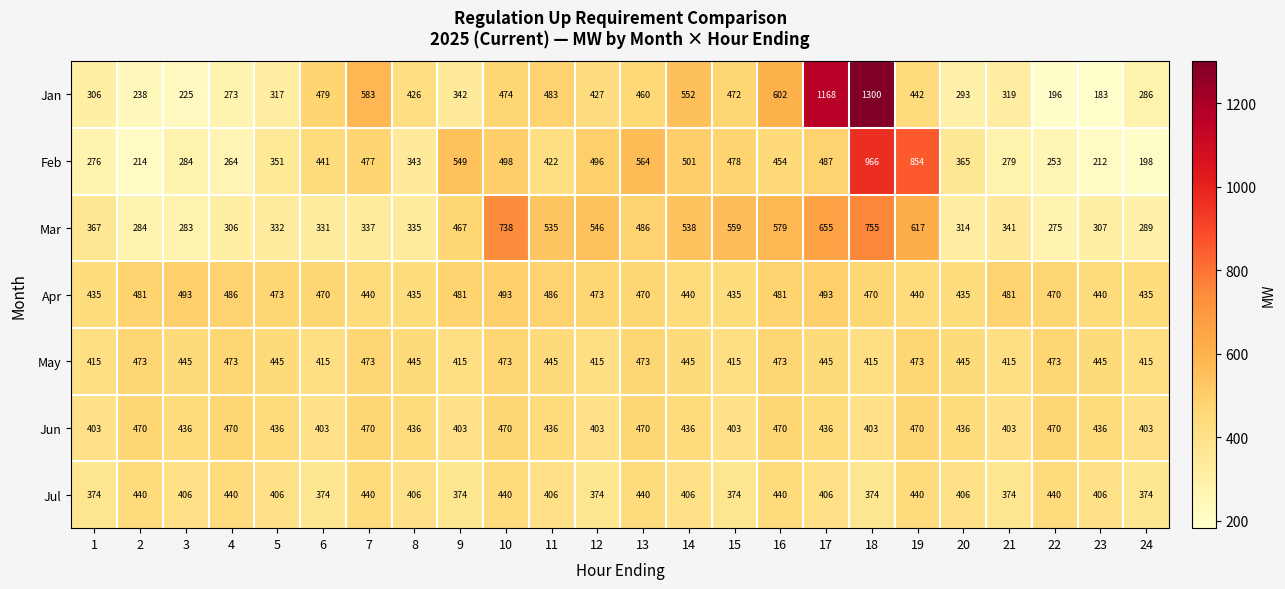

List the labels in order of Mar value, smallest first.

22, 3, 2, 24, 4, 23, 20, 6, 5, 8, 7, 21, 1, 9, 13, 11, 14, 12, 15, 16, 19, 17, 10, 18